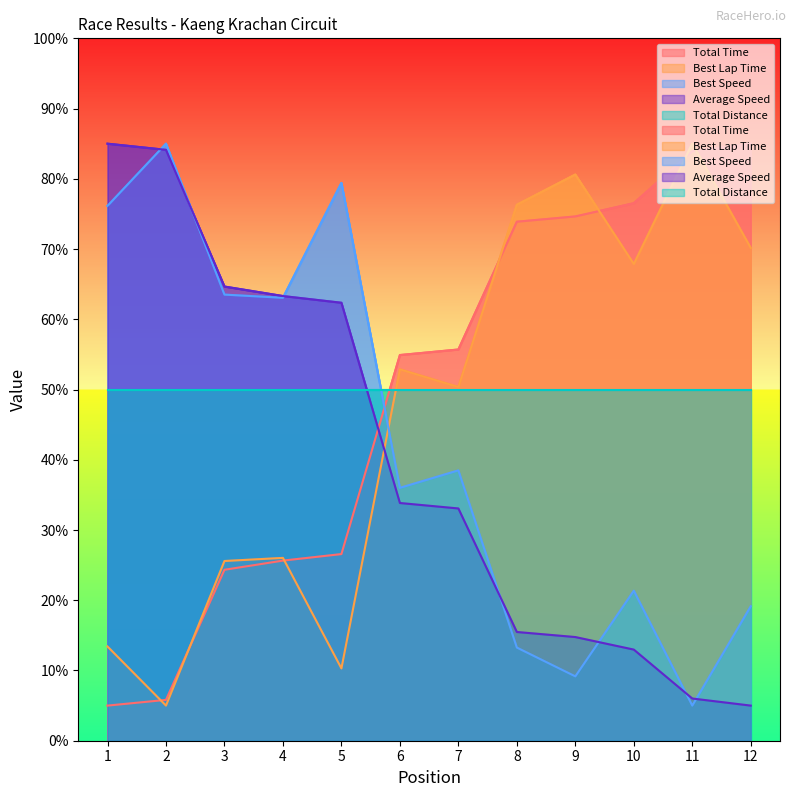

At which label does Total Time first exceed 55?

7